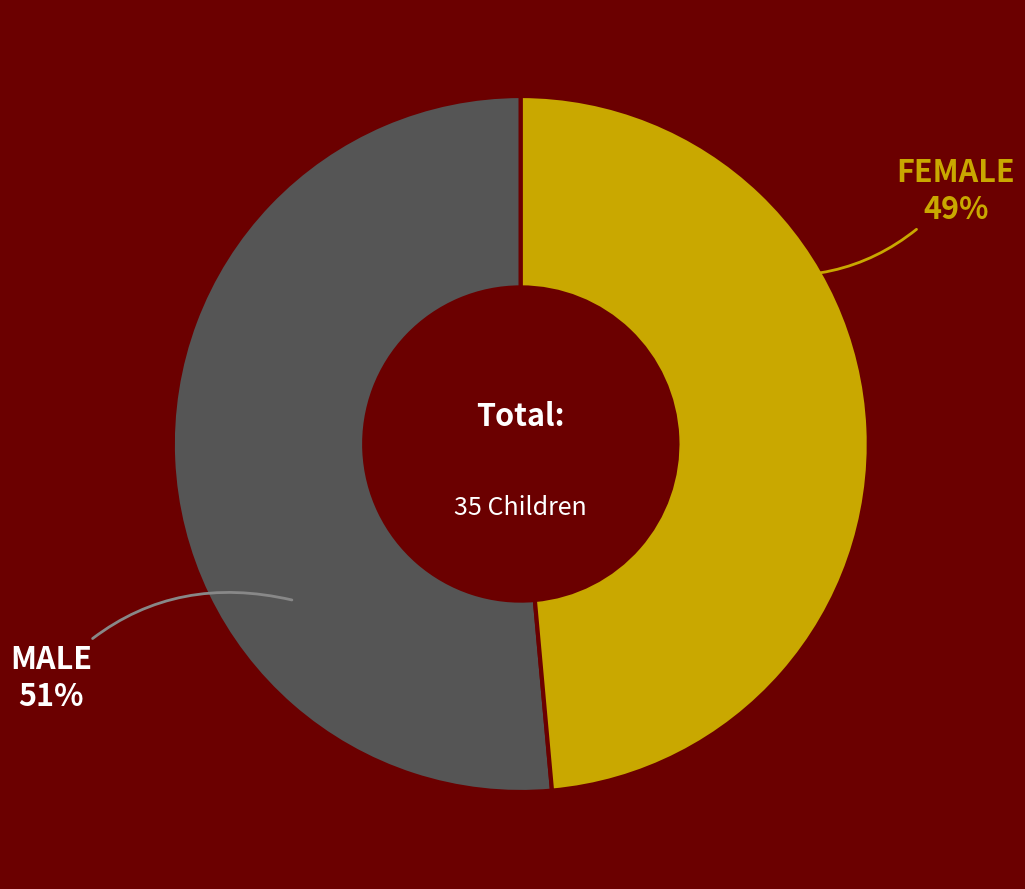

Which has a higher value, FEMALE or MALE?

MALE